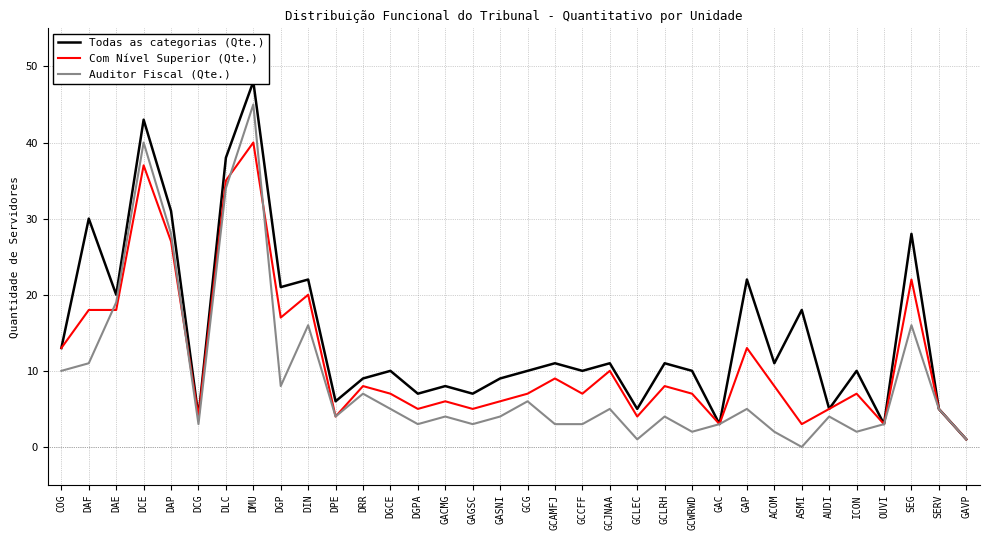

Is the value of Todas as categorias (Qte.) at GAP greater than the value of Com Nível Superior (Qte.) at GACMG?

Yes